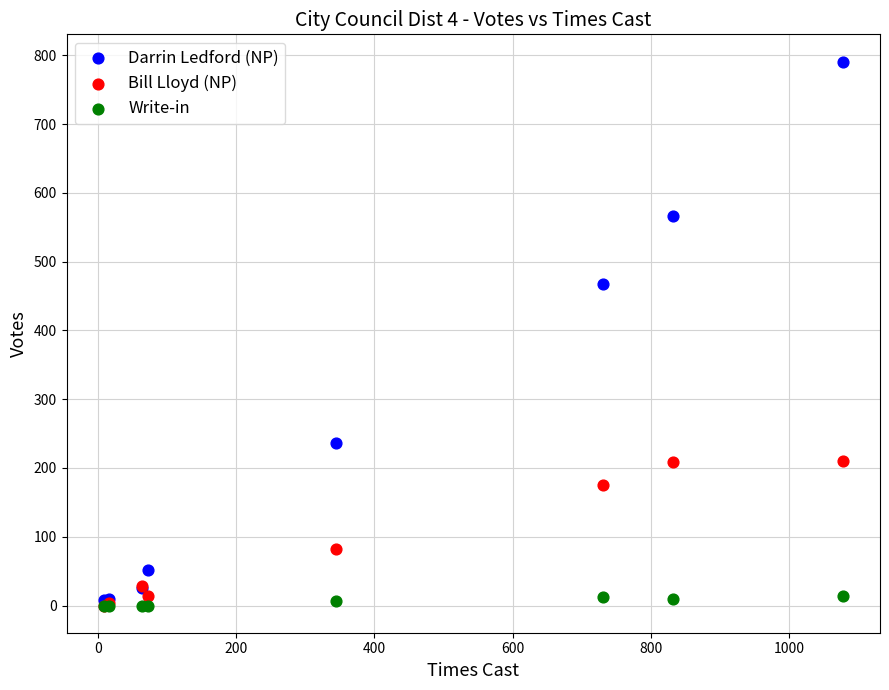

What are all the series names shown in the legend?

Darrin Ledford (NP), Bill Lloyd (NP), Write-in